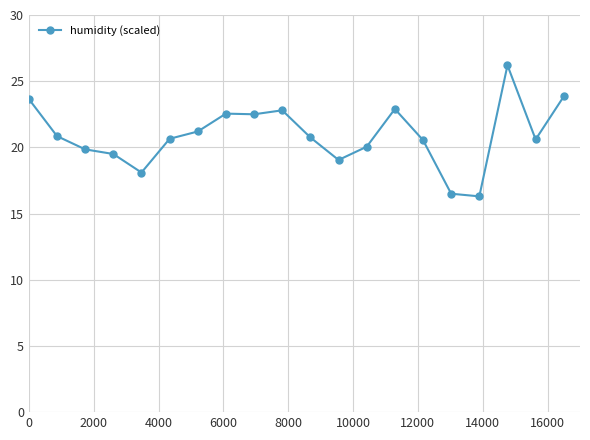

How many series are shown in this chart?

1